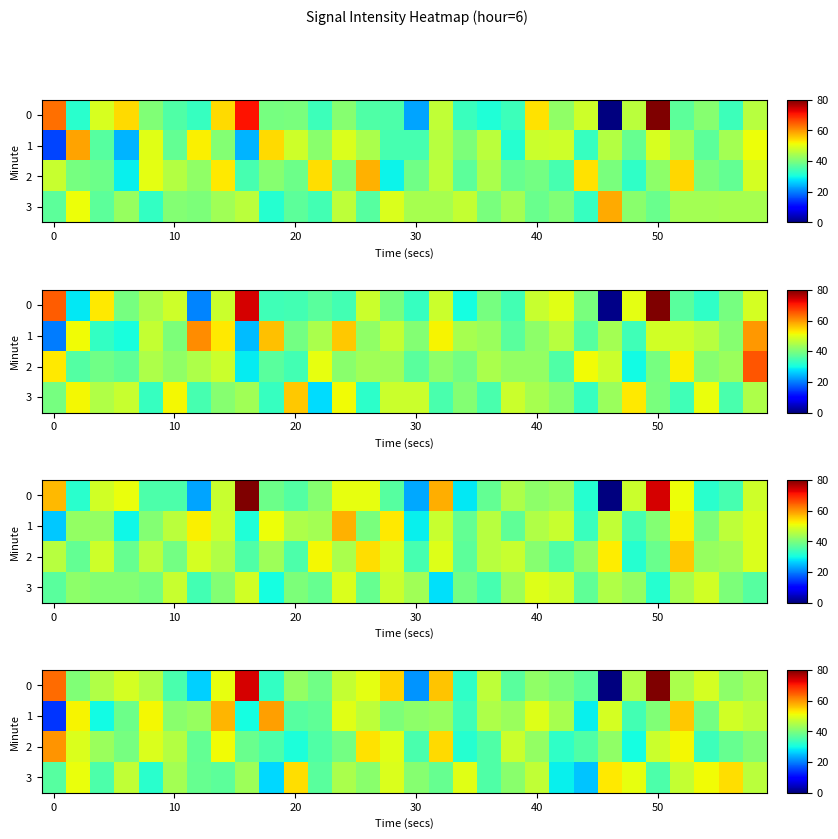

What is the difference between the maximum and minimum values in the 1 series?

45.2